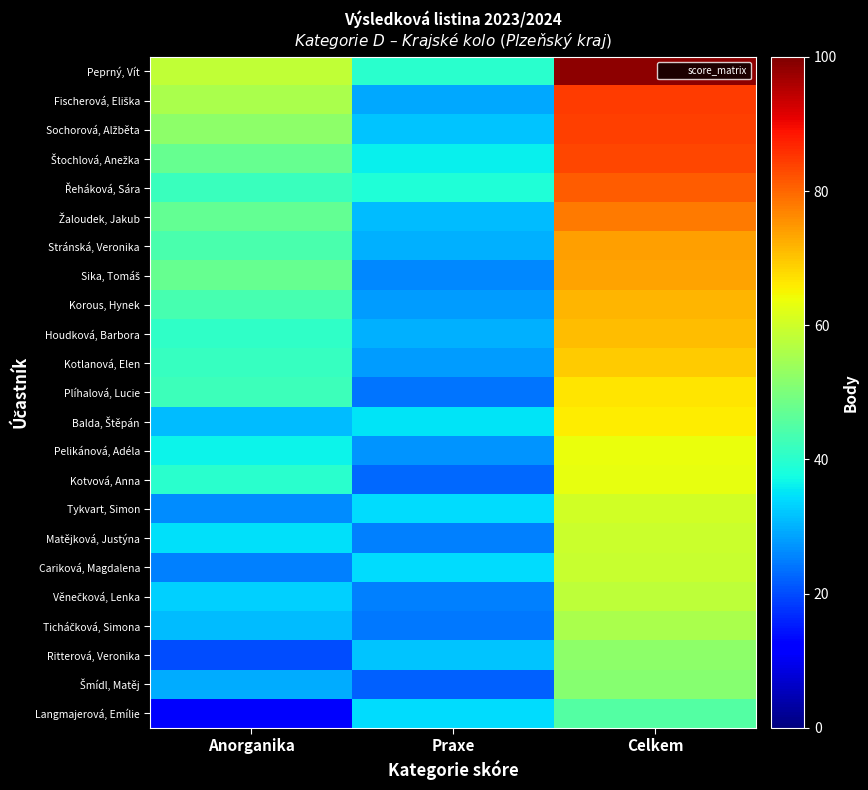

Count the number of categories in the chart.

3